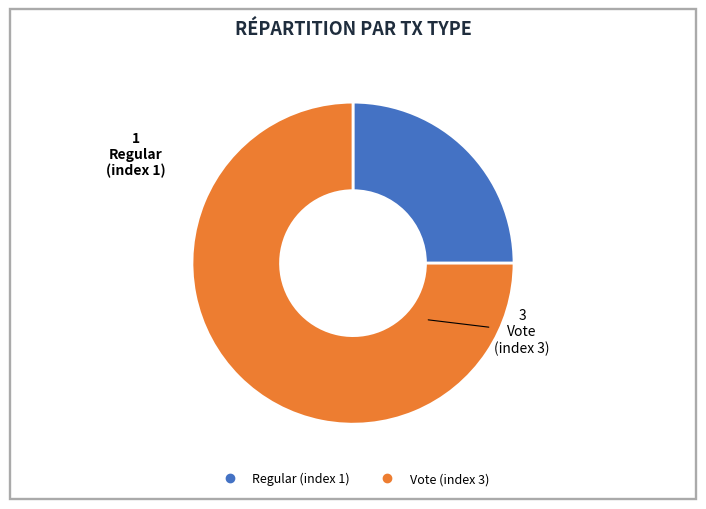

The Regular (index 1) slice represents 25% of the pie. True or false?

True